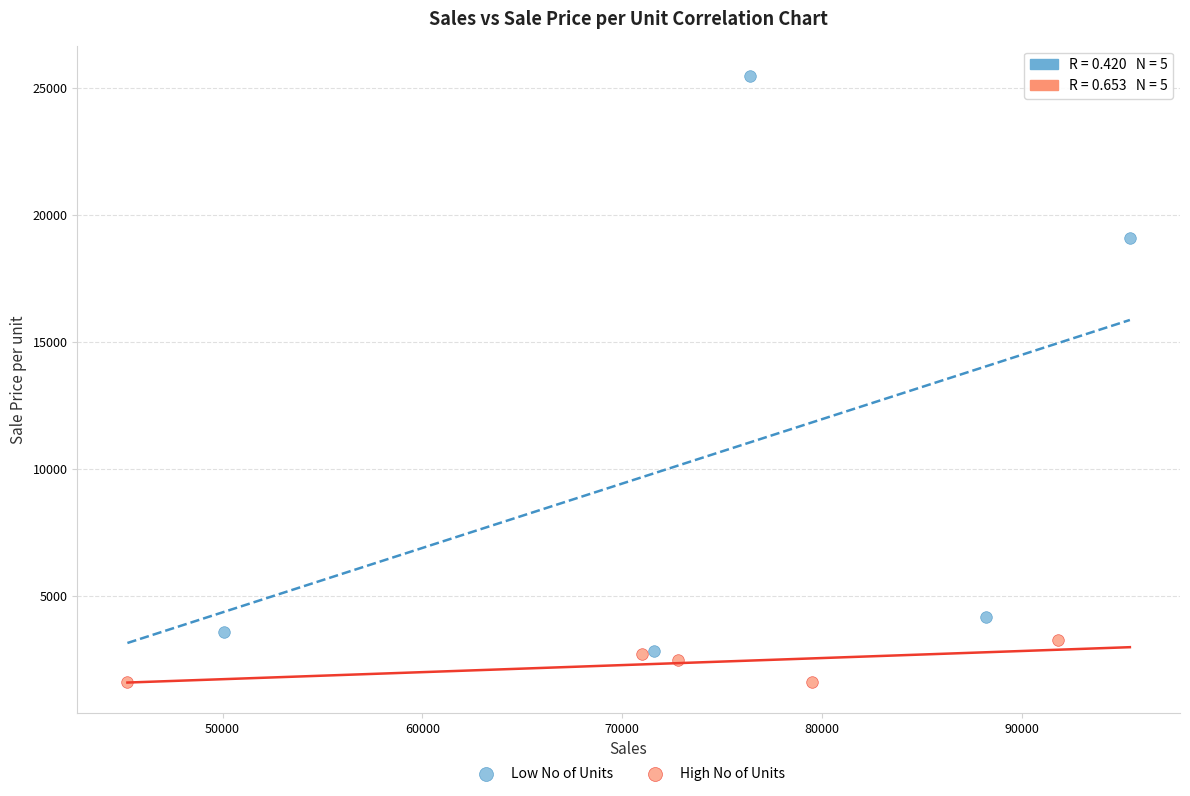

Which series reaches the minimum Y coordinate?

High No of Units